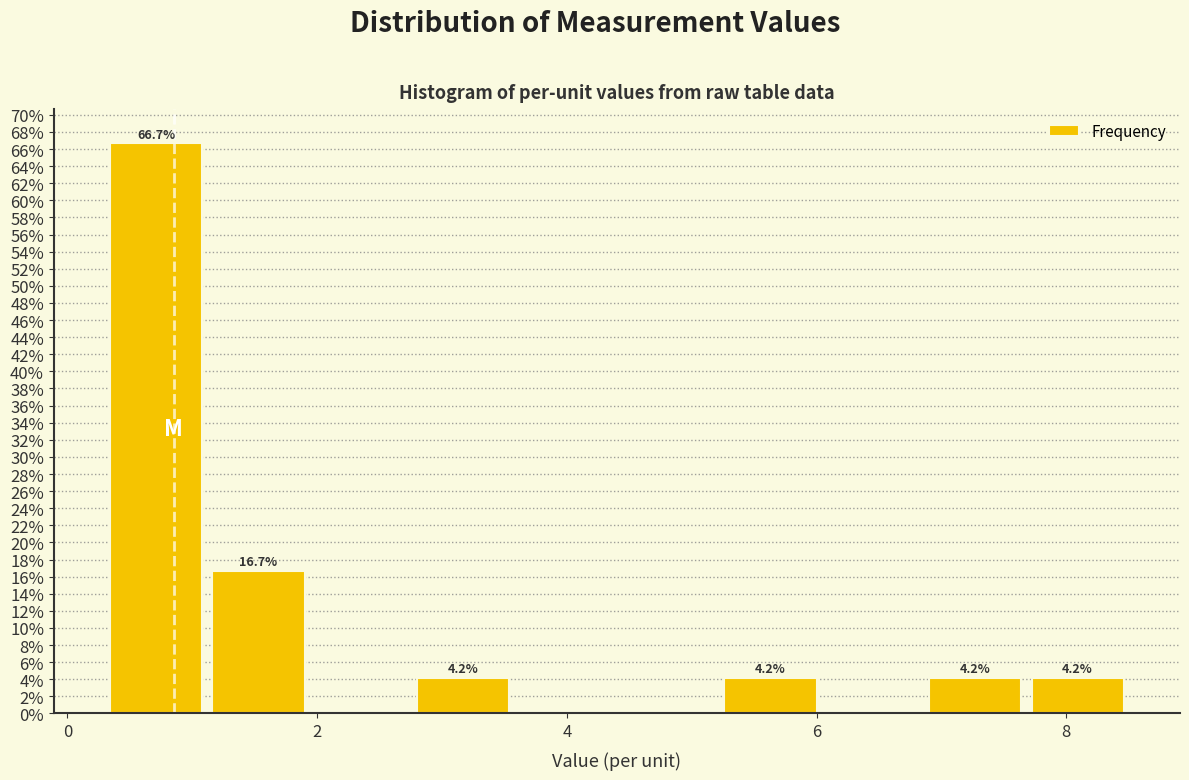

Over which range of the x-axis is the bar tallest?

0.30 to 1.12